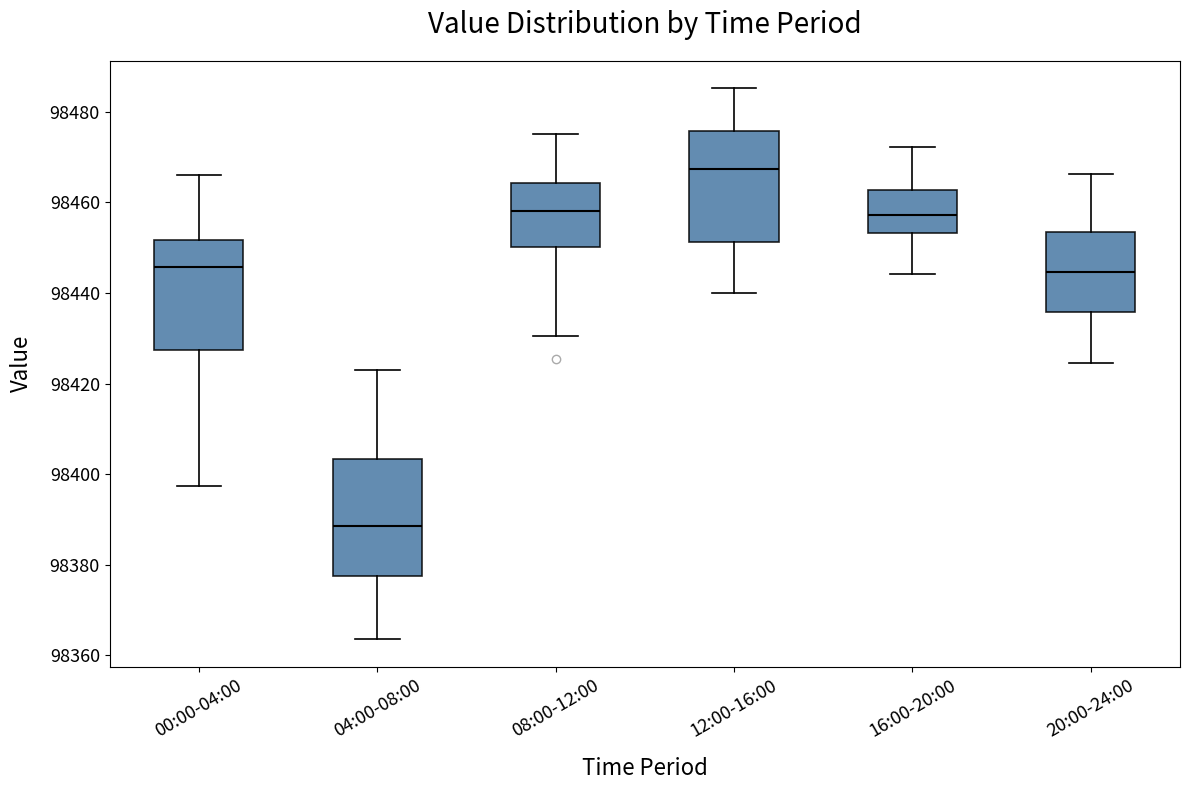

Which box has the highest median line?

12:00-16:00